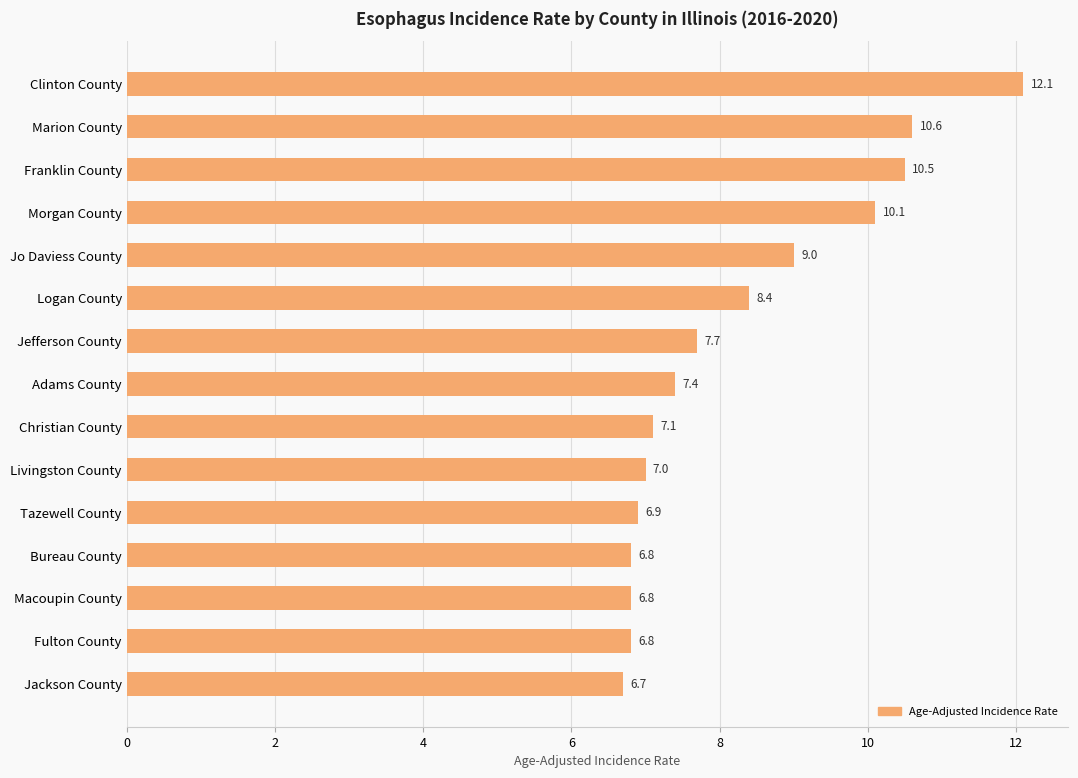

True or false: the data shows 9.0 at Jo Daviess County.

True